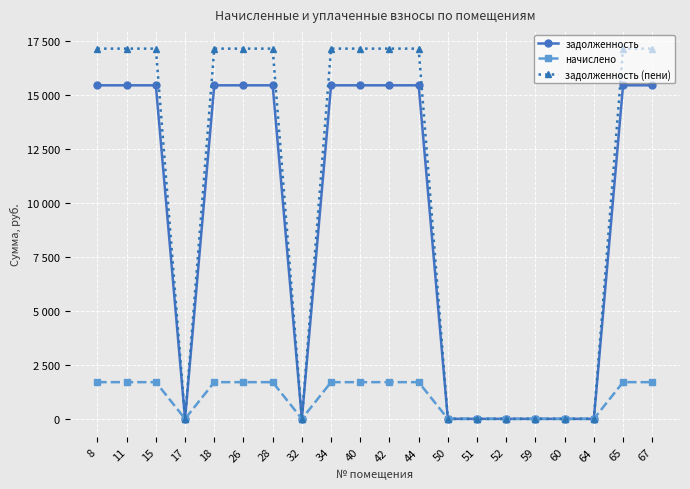

Which category has the highest value in the задолженность (пени) series?

8